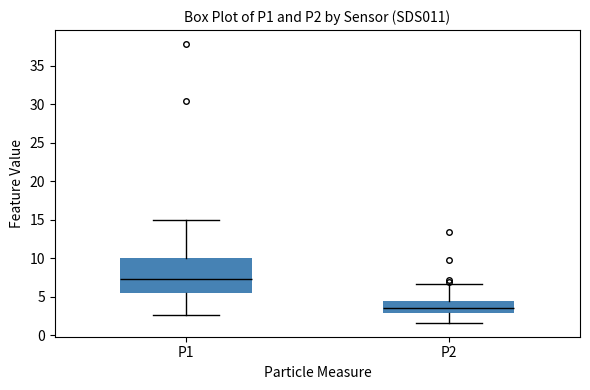

Reading left to right, read every box against the y-axis: the position of its median line, the range the box covers, and the ends of its whiskers. The values are not printed on the chart, so give them approximately, as read against the axis.

P1: median 7.5, box 5.5 to 10.0, whiskers 2.5 to 15.0
P2: median 3.5, box 3.0 to 4.5, whiskers 1.5 to 6.5